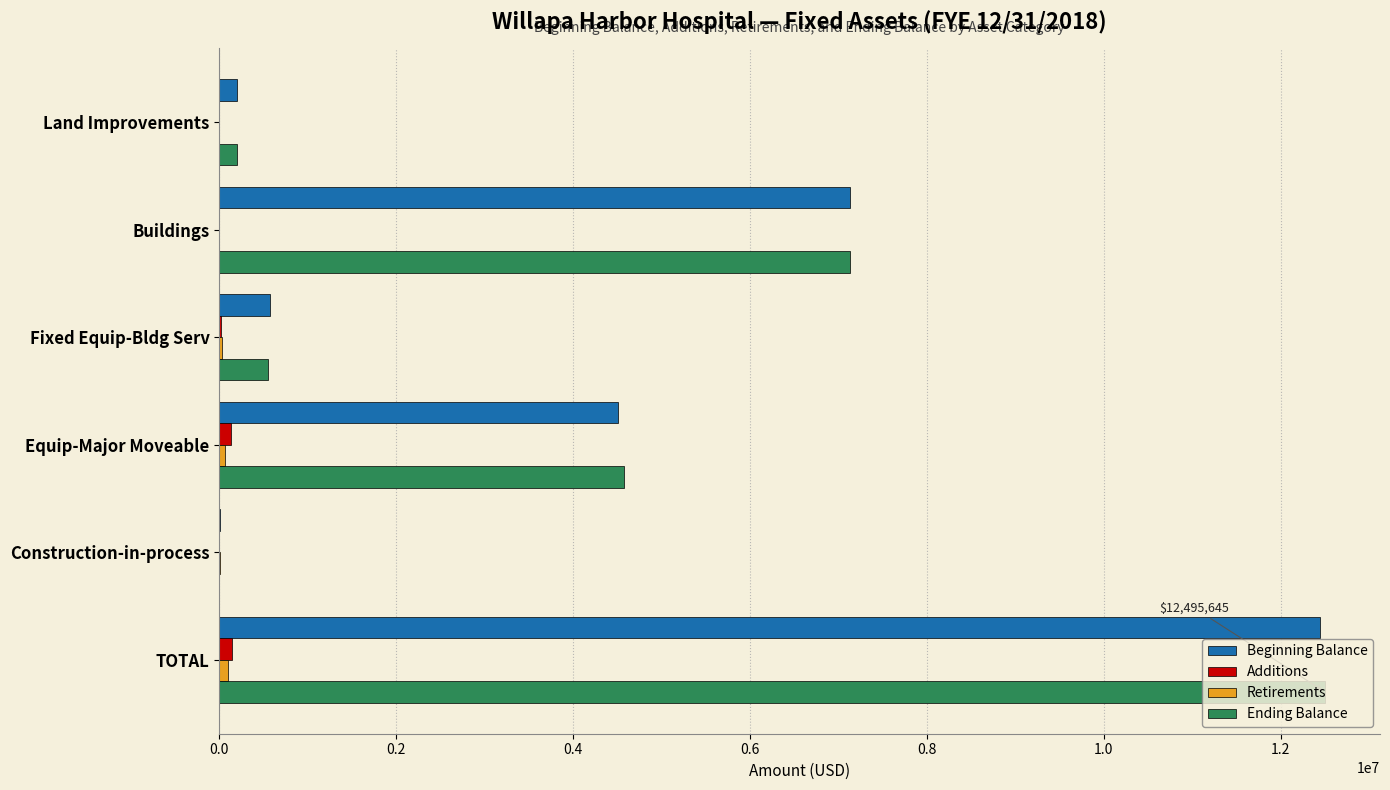

True or false: Ending Balance has a value of -4591593 at Construction-in-process.

False